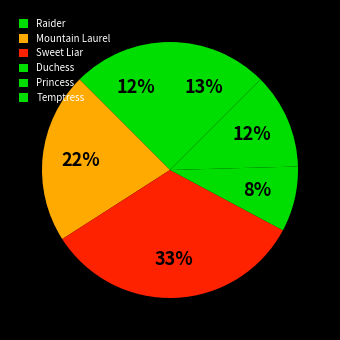

To the nearest percent, what is the combined percentage of Raider and Princess?

25%